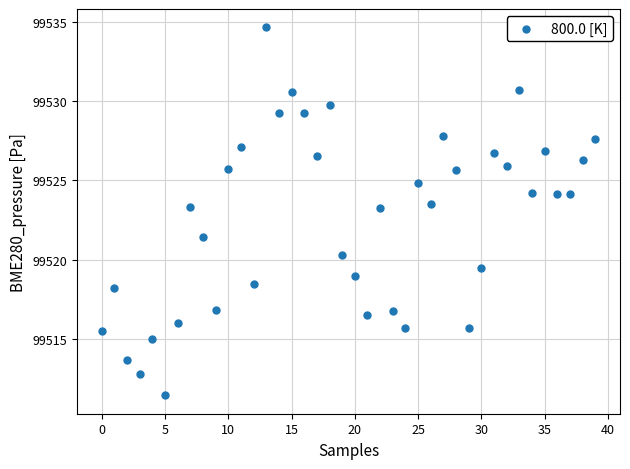

What is the range of Y values (max minus min)?

23.2